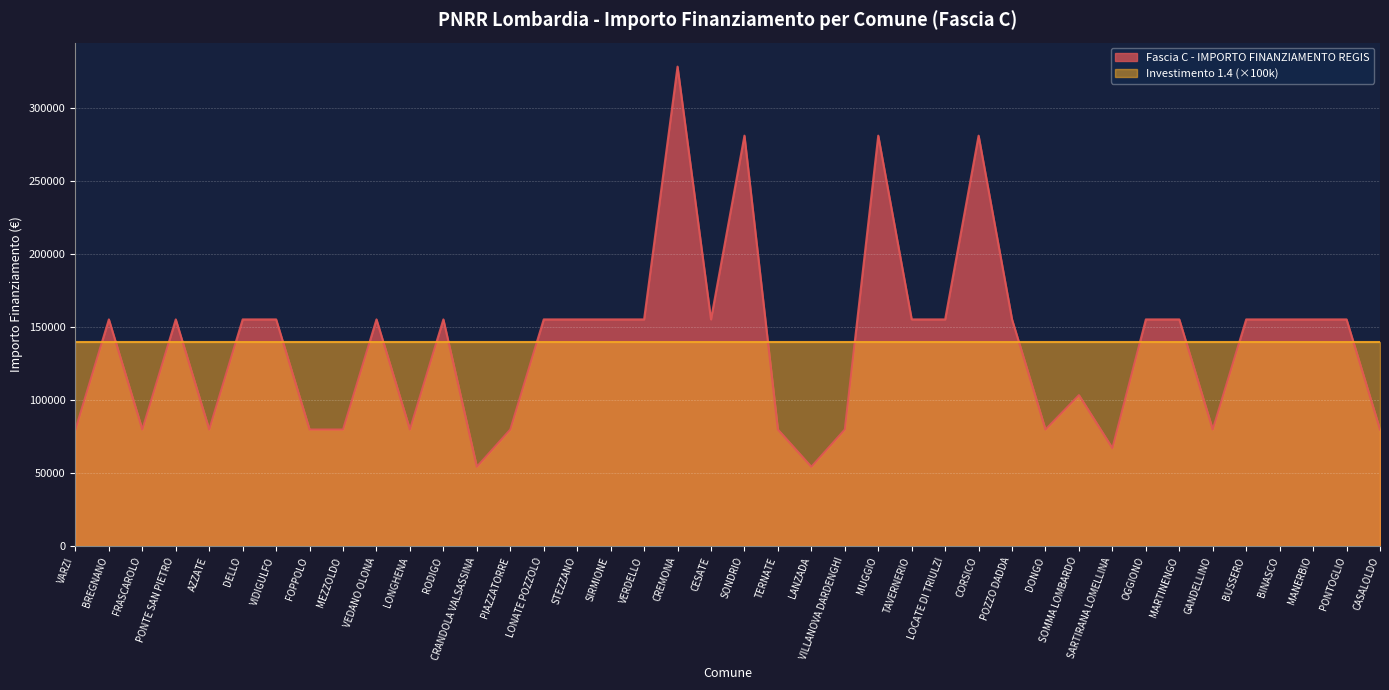

Approximately how many times larger is the value at BUSSERO compared to DELLO?

1.0